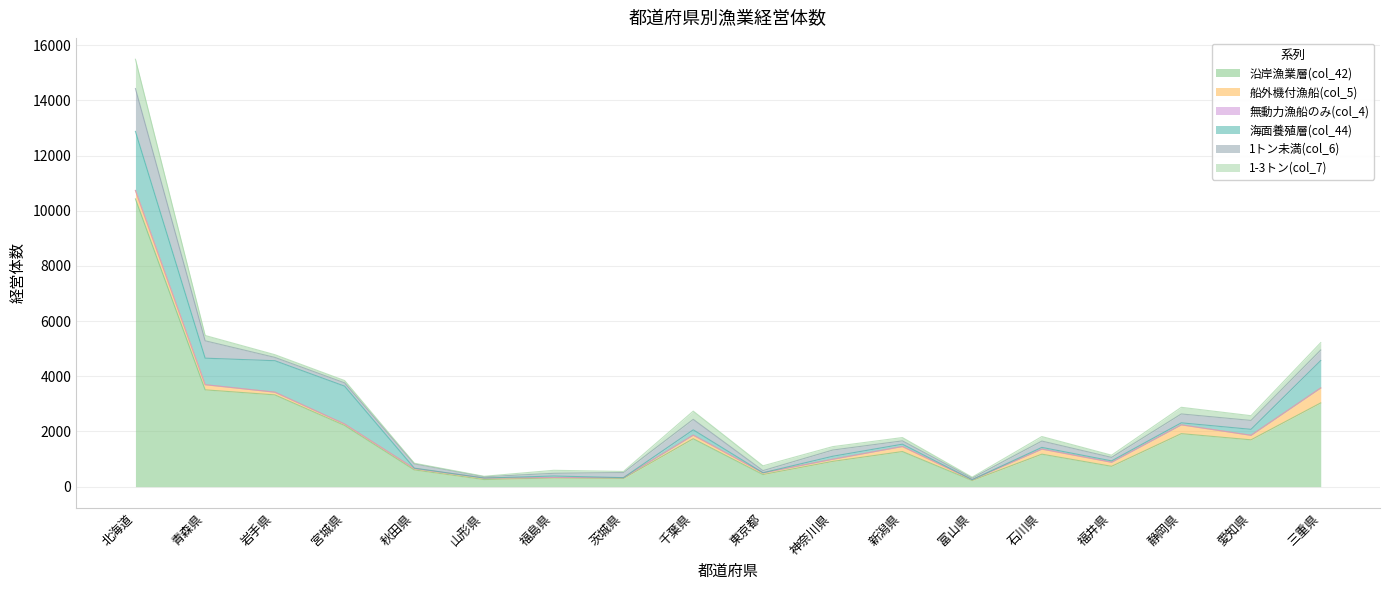

List the labels in order of 海面養殖層(col_44) value, largest first.

北海道, 宮城県, 岩手県, 三重県, 青森県, 愛知県, 千葉県, 神奈川県, 新潟県, 静岡県, 石川県, 福島県, 福井県, 秋田県, 東京都, 富山県, 山形県, 茨城県